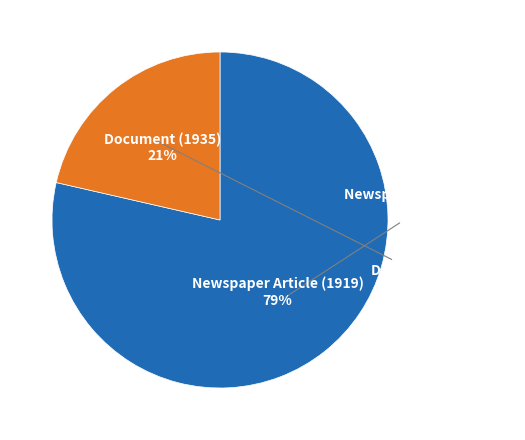

What is the change in value from Newspaper Article (1919) to Document (1935)?

-1222